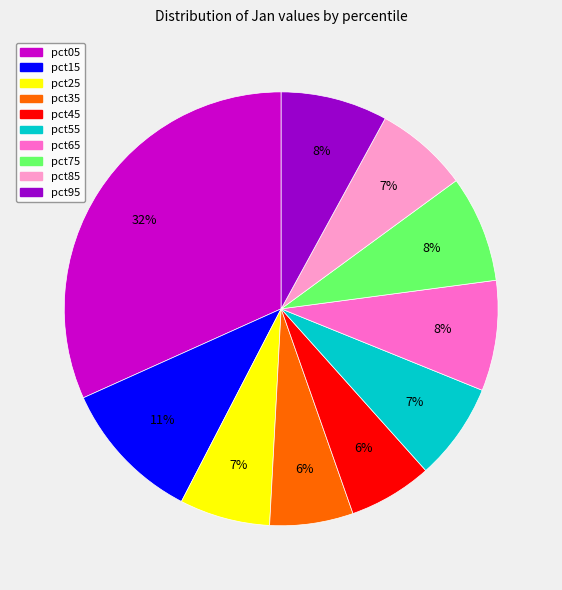

To the nearest percent, what portion does pct25 represent?

7%